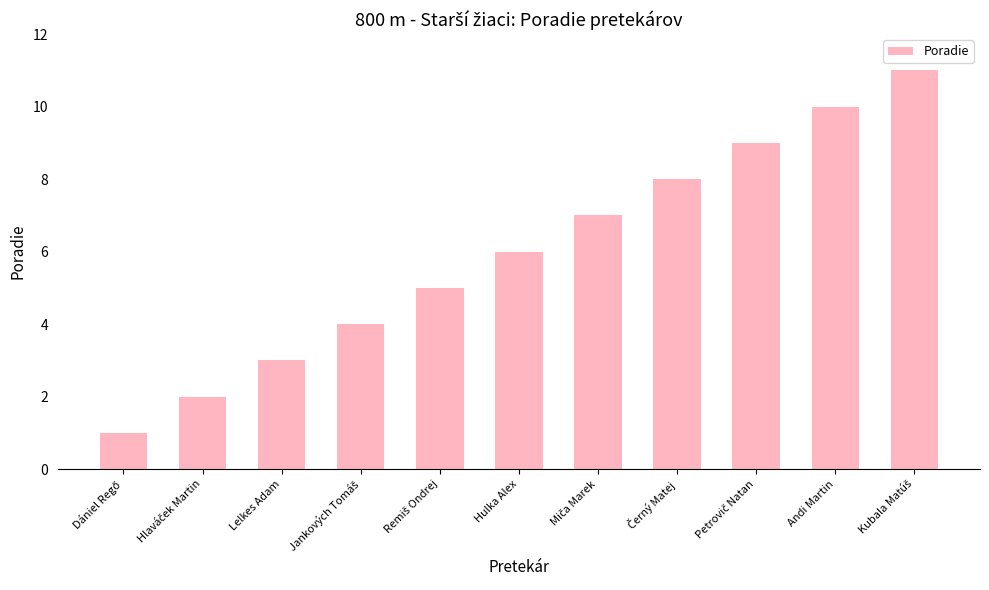

What is the label of the 6th bar from the right?

Hulka Alex